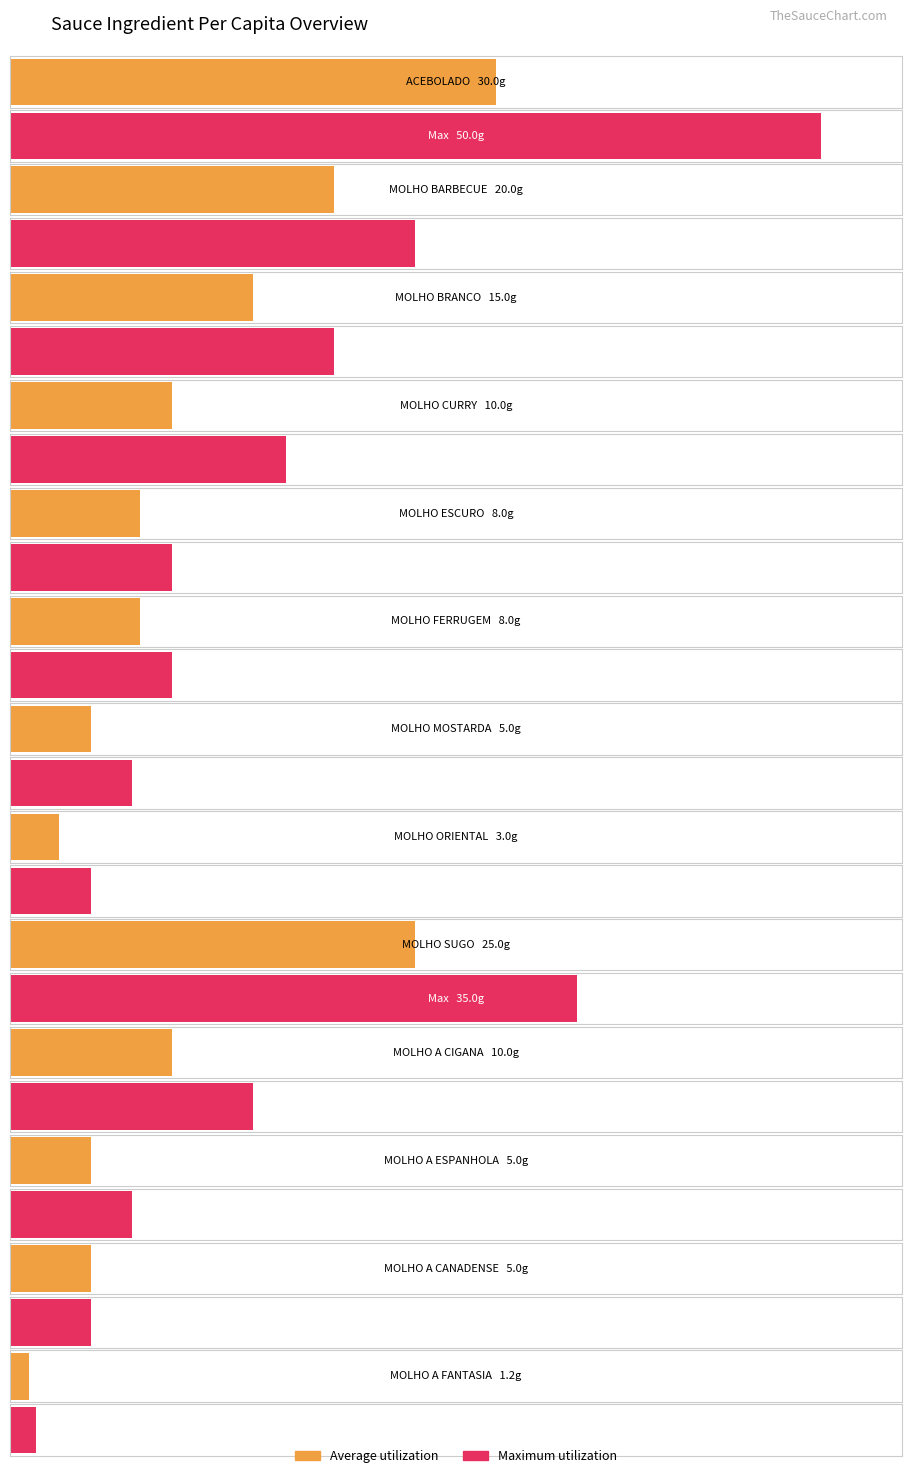

What is the approximate value of Maximum utilization at MOLHO A CIGANA?

15.0